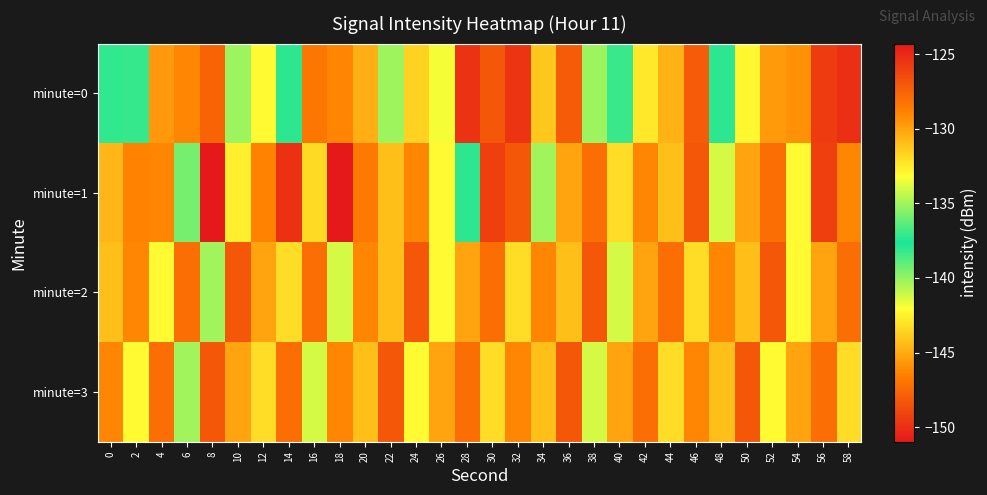

Reading left to right, list all the values displayed in this chart.

minute=0: 0=-137.2	2=-138.2	4=-129.6	6=-129.0	8=-127.6	10=-140.1	12=-133.0	14=-138.0	16=-128.4	18=-129.0	20=-130.4	22=-140.2	24=-131.6	26=-133.4	28=-149.9	30=-127.0	32=-125.5	34=-144.0	36=-127.2	38=-140.2	40=-138.2	42=-132.4	44=-130.5	46=-127.2	48=-137.2	50=-133.0	52=-129.7	54=-129.4	56=-125.8	58=-125.3
minute=1: 0=-130.7	2=-128.9	4=-129.0	6=-135.8	8=-151.0	10=-132.6	12=-128.9	14=-150.0	16=-131.9	18=-124.3	20=-128.5	22=-131.0	24=-129.0	26=-133.0	28=-138.0	30=-126.0	32=-127.0	34=-135.0	36=-130.0	38=-128.0	40=-132.0	42=-129.0	44=-131.0	46=-127.0	48=-134.0	50=-130.0	52=-128.0	54=-133.0	56=-126.0	58=-129.0
minute=2: 0=-131.0	2=-129.0	4=-133.0	6=-128.0	8=-135.0	10=-127.0	12=-130.0	14=-132.0	16=-128.0	18=-134.0	20=-129.0	22=-131.0	24=-127.0	26=-133.0	28=-130.0	30=-128.0	32=-132.0	34=-129.0	36=-131.0	38=-127.0	40=-134.0	42=-130.0	44=-128.0	46=-132.0	48=-129.0	50=-131.0	52=-127.0	54=-133.0	56=-130.0	58=-128.0
minute=3: 0=-129.0	2=-133.0	4=-128.0	6=-135.0	8=-127.0	10=-130.0	12=-132.0	14=-128.0	16=-134.0	18=-129.0	20=-131.0	22=-127.0	24=-133.0	26=-130.0	28=-128.0	30=-132.0	32=-129.0	34=-131.0	36=-127.0	38=-134.0	40=-130.0	42=-128.0	44=-132.0	46=-129.0	48=-131.0	50=-127.0	52=-133.0	54=-130.0	56=-128.0	58=-132.0